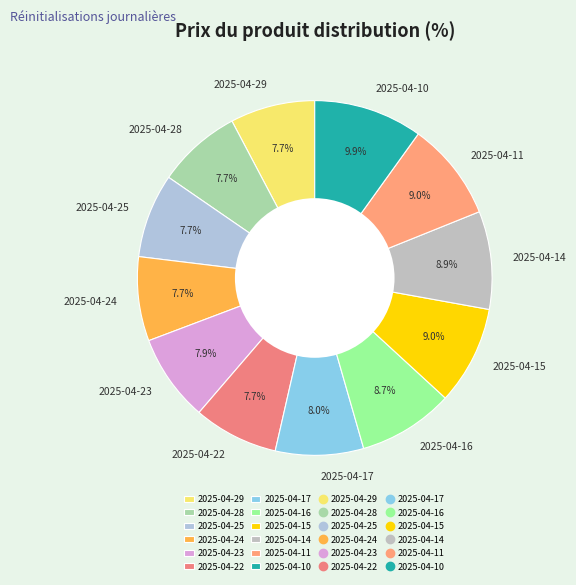

Which slice is the largest?

2025-04-10